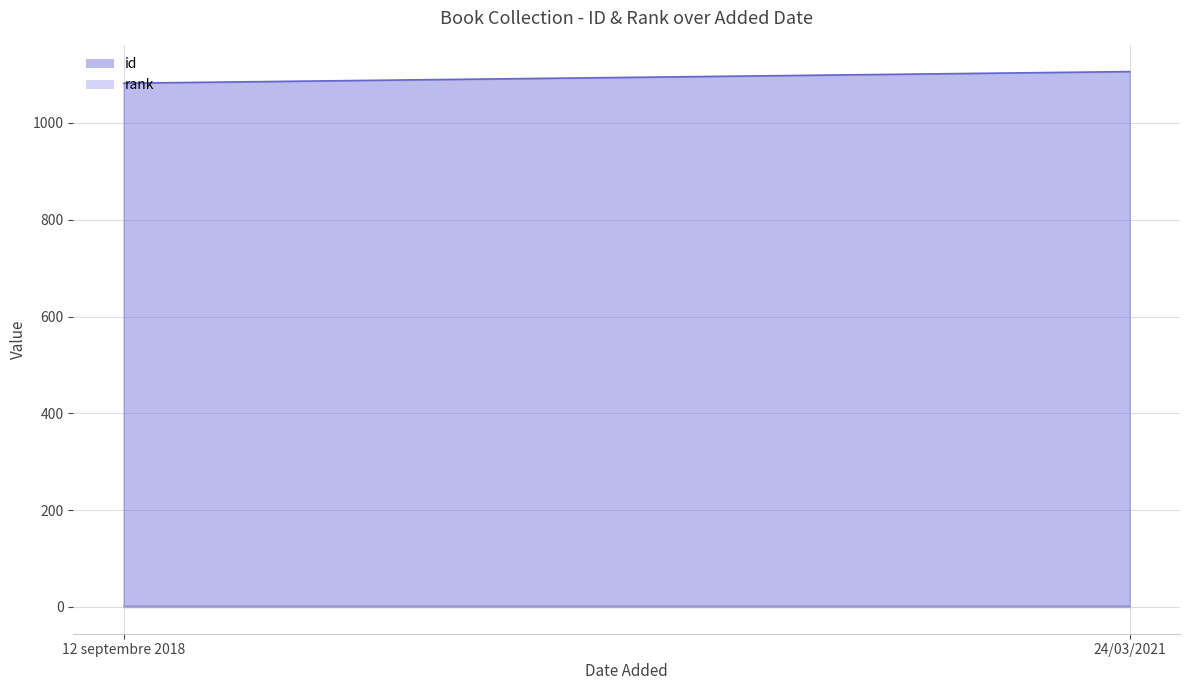

At which label does id reach its peak?

24/03/2021